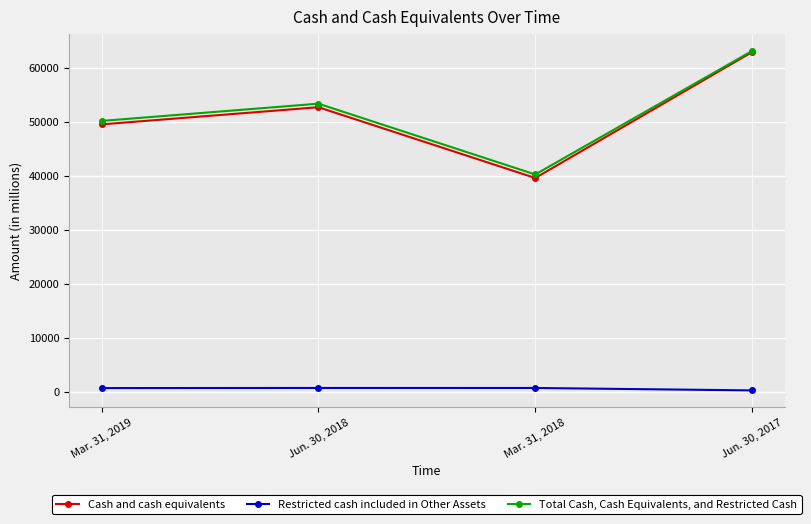

At Mar. 31, 2019, list the series in order from smallest to largest.

Restricted cash included in Other Assets, Cash and cash equivalents, Total Cash, Cash Equivalents, and Restricted Cash